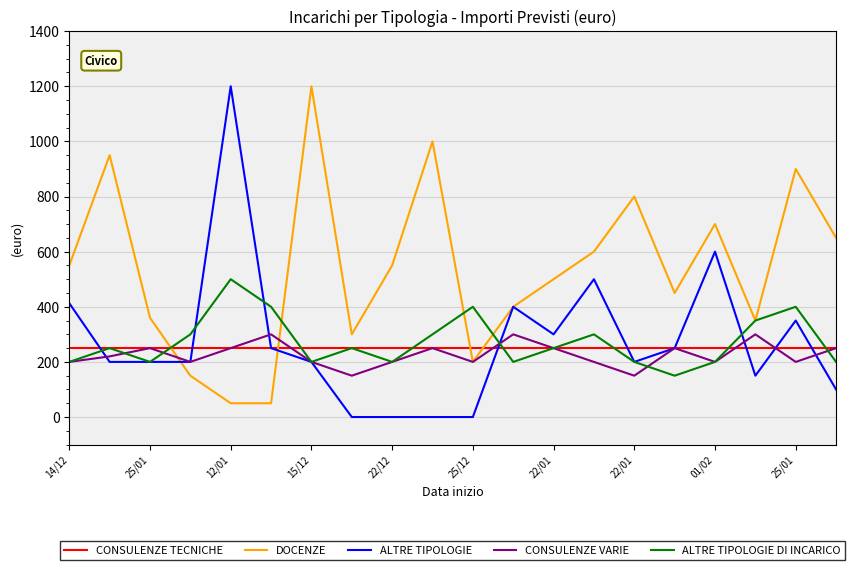

What is the highest value of the DOCENZE series?

1200